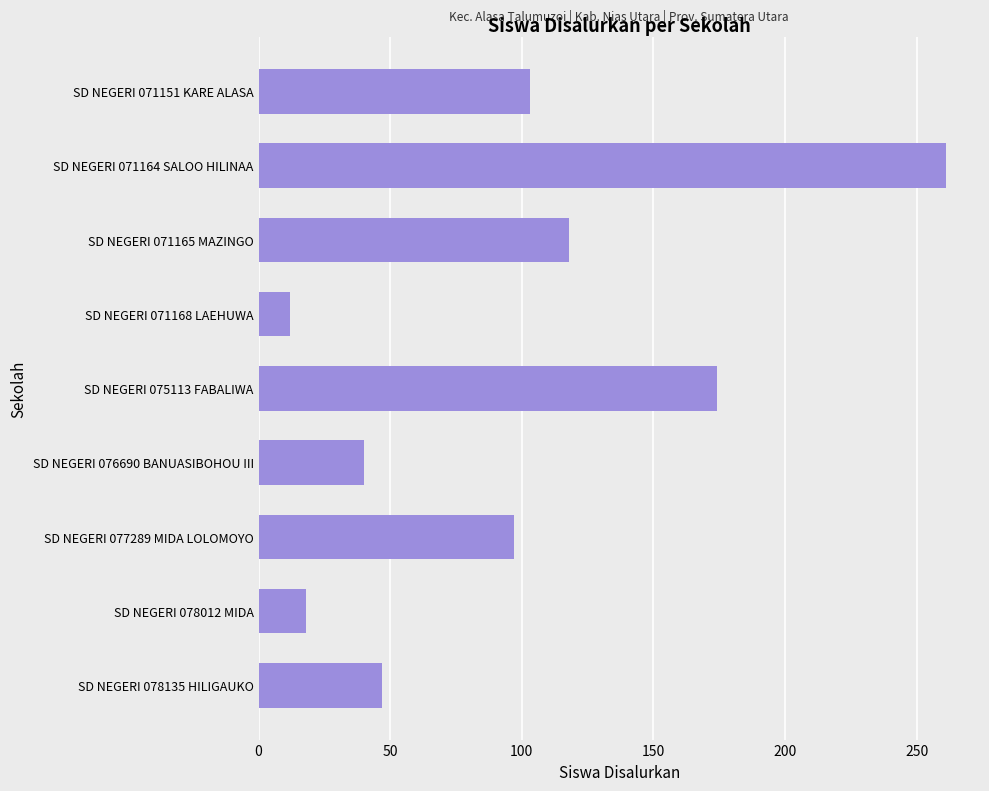

List the labels in order of value, largest first.

SD NEGERI 071164 SALOO HILINAA, SD NEGERI 075113 FABALIWA, SD NEGERI 071165 MAZINGO, SD NEGERI 071151 KARE ALASA, SD NEGERI 077289 MIDA LOLOMOYO, SD NEGERI 078135 HILIGAUKO, SD NEGERI 076690 BANUASIBOHOU III, SD NEGERI 078012 MIDA, SD NEGERI 071168 LAEHUWA